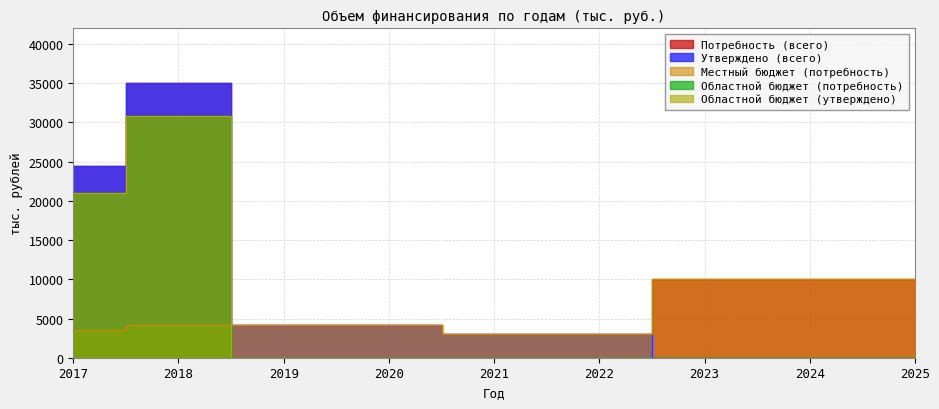

Which label corresponds to the largest value in the chart?

2018